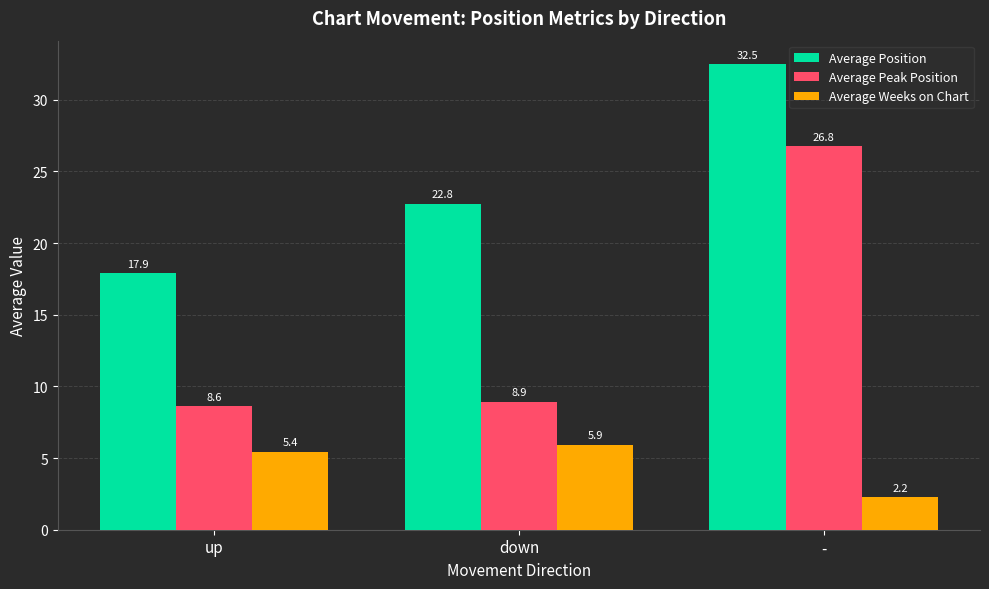

How many bars are there in total?

9